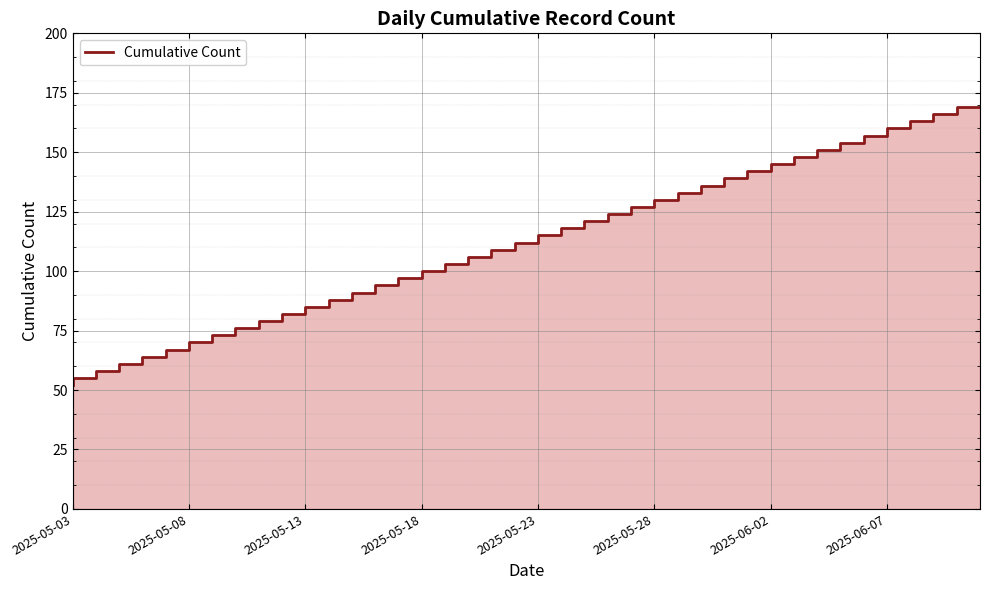

What is the sum of the values at 35 and 39?

326